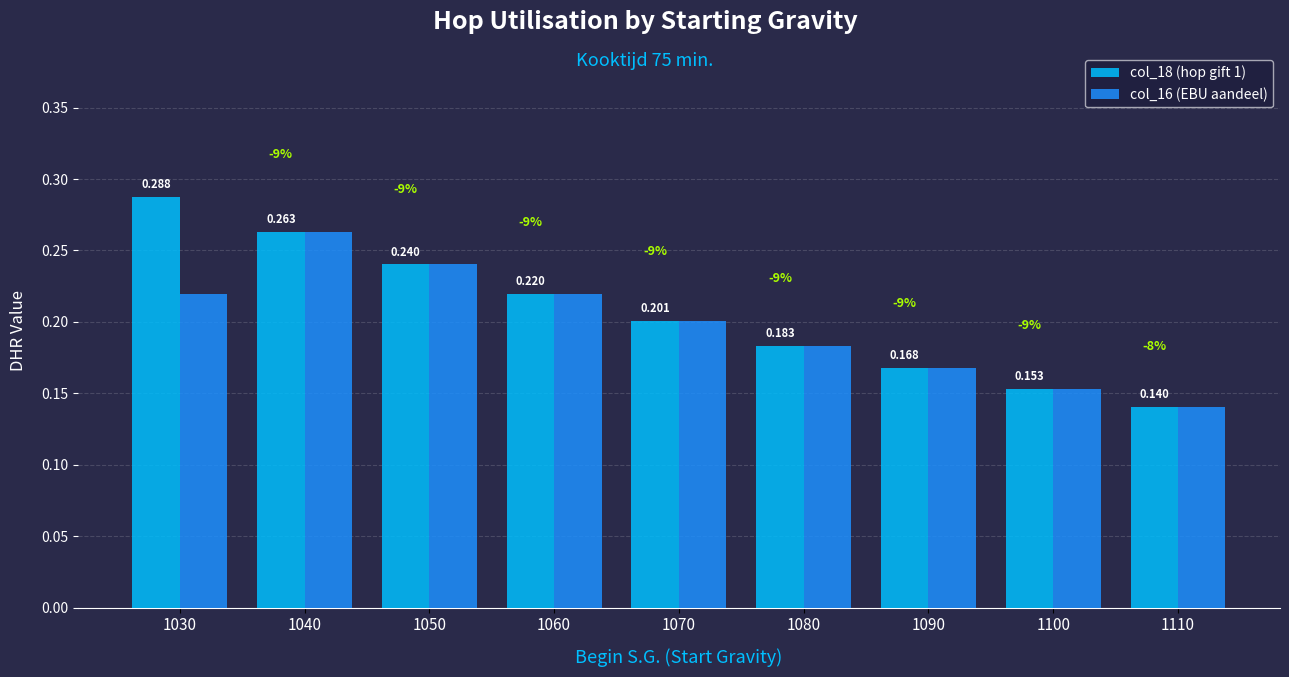

How many categories are shown in the chart?

9